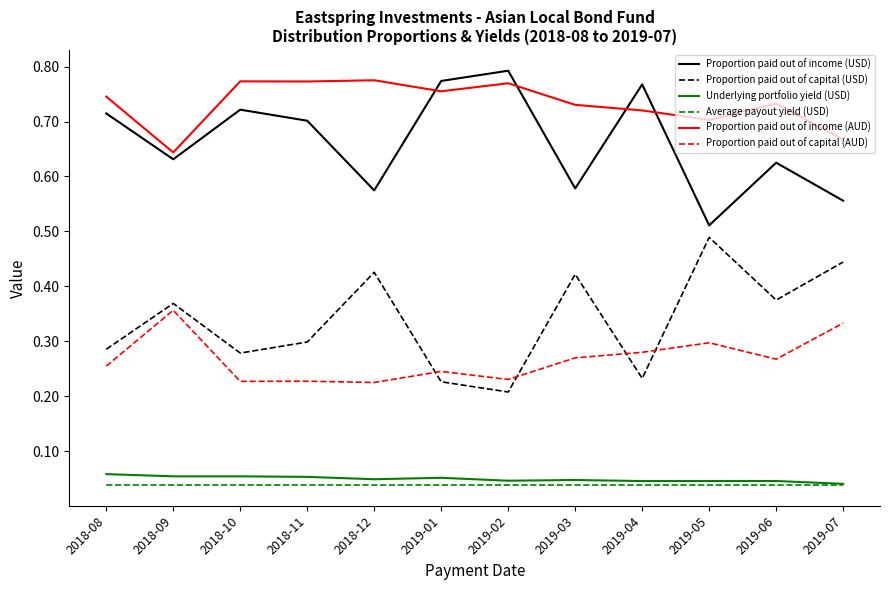

True or false: Proportion paid out of income (AUD) and Underlying portfolio yield (USD) cross at least once.

False